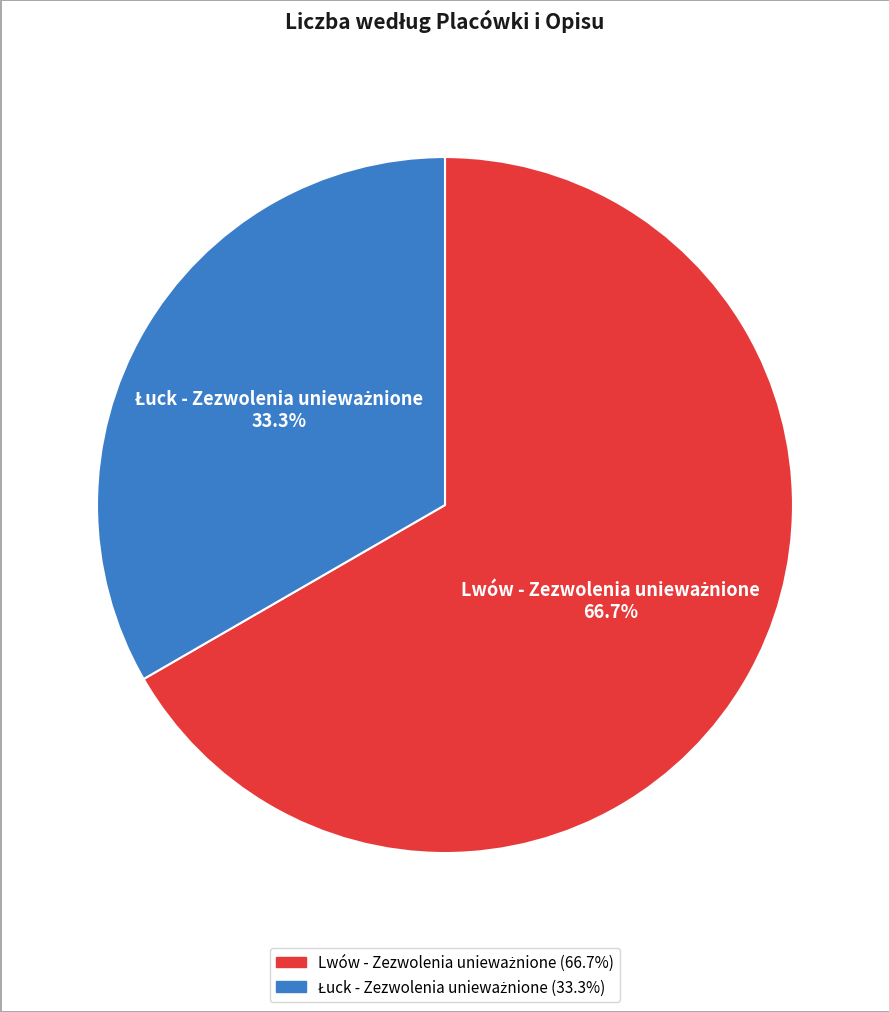

Does any single category account for the majority?

Yes